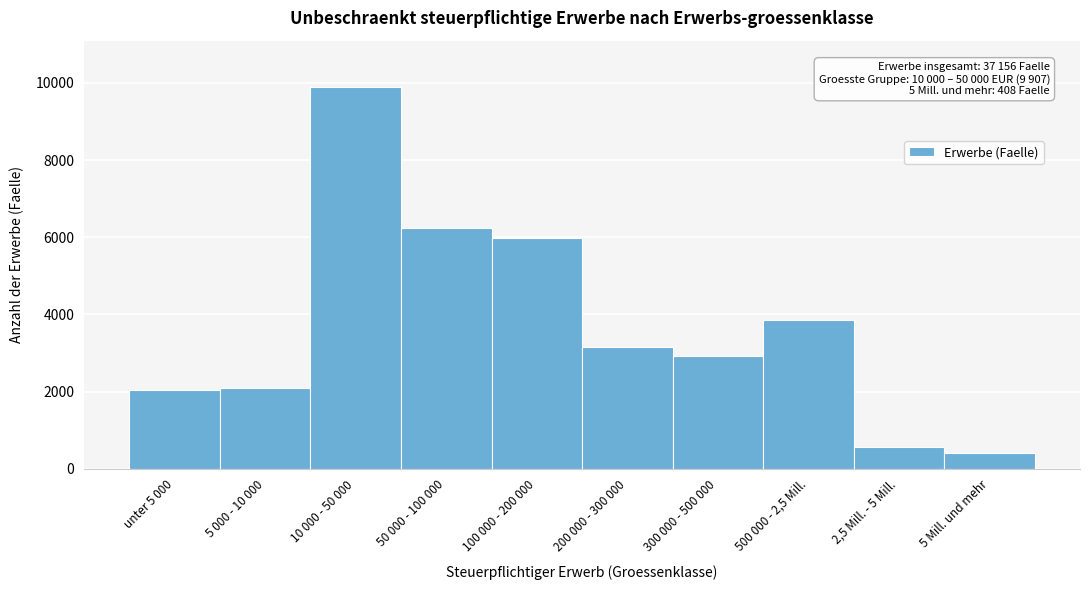

Reading left to right, transcribe all the data shown in this chart.

2046	2092	9907	6246	5972	3152	2921	3847	565	408